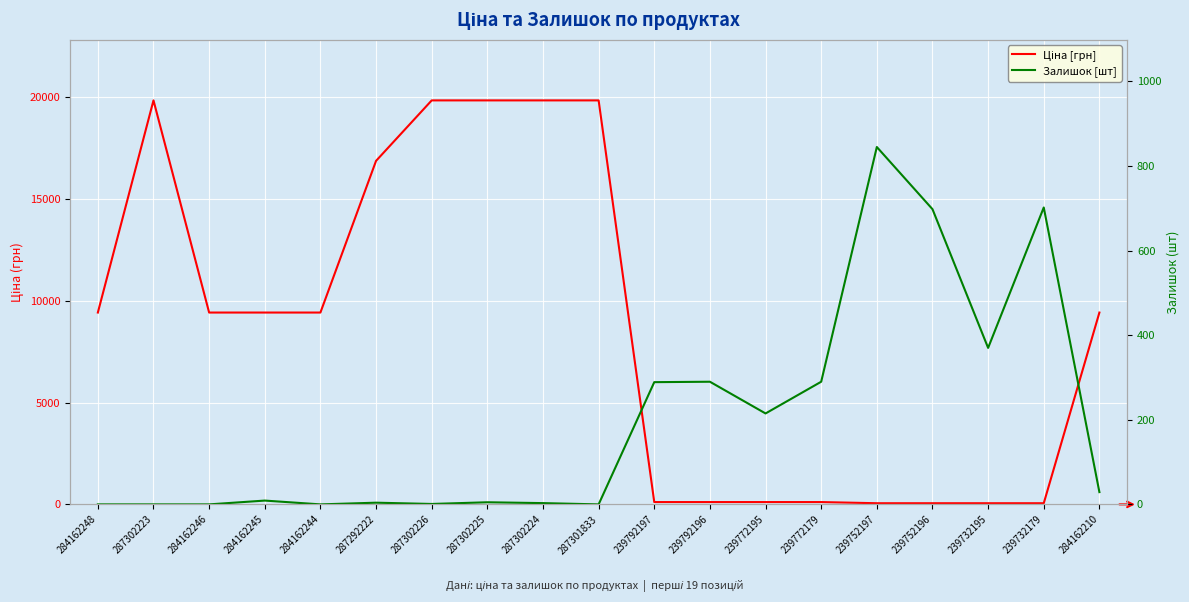

Between 239752197 and 239752196, which is larger?

239752197